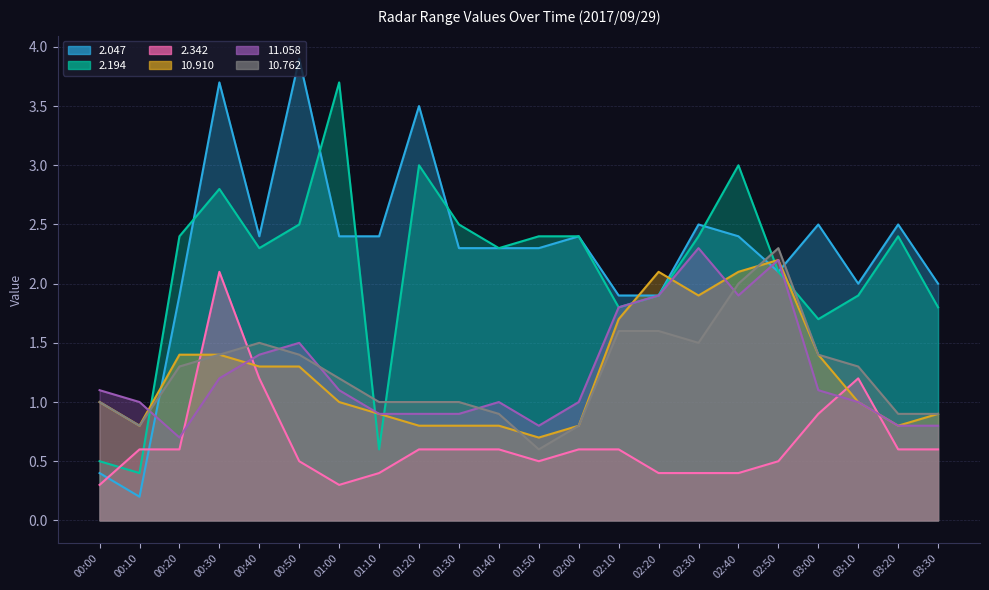

What is the total value across all series at 03:20?

8.0